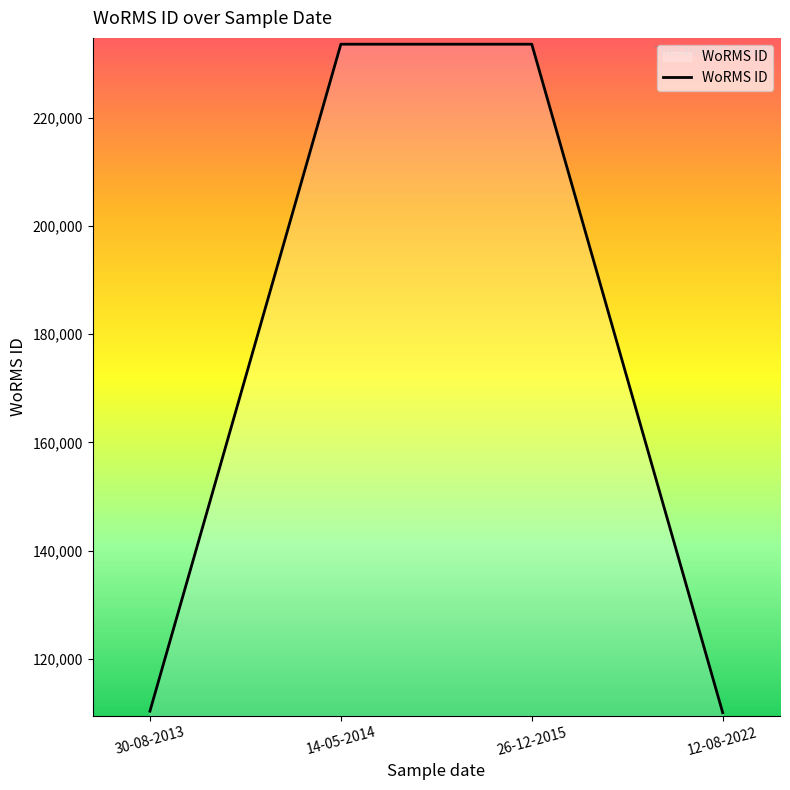

The value at 30-08-2013 is 158210. True or false?

False